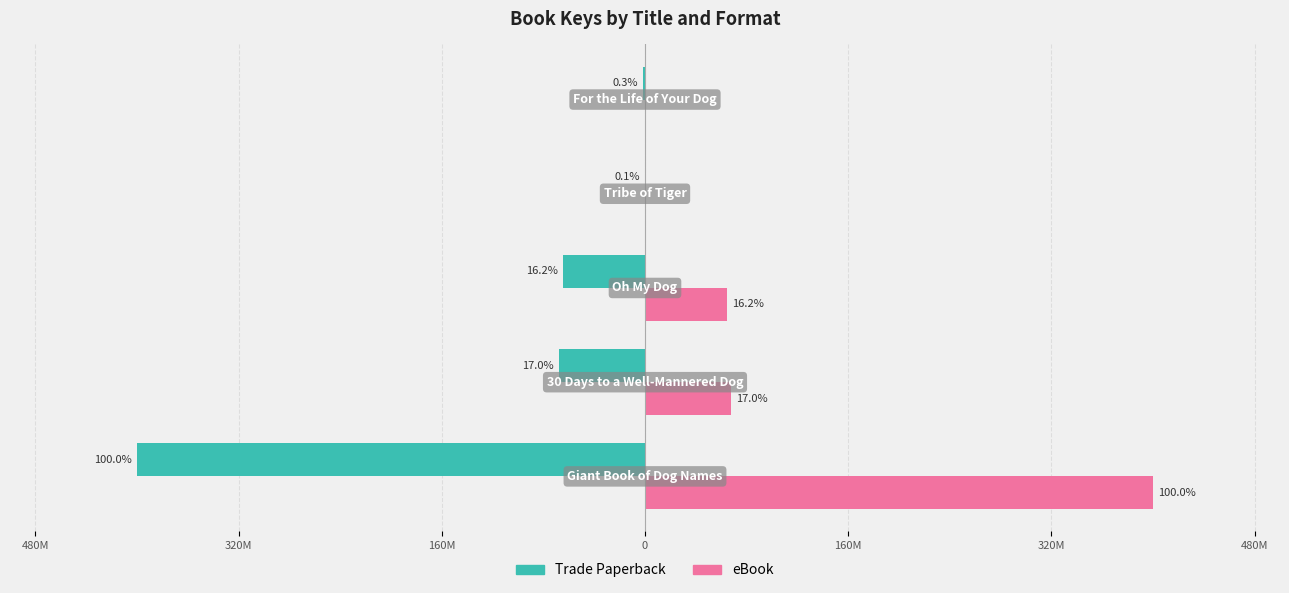

What is the smallest value displayed?

-400347287